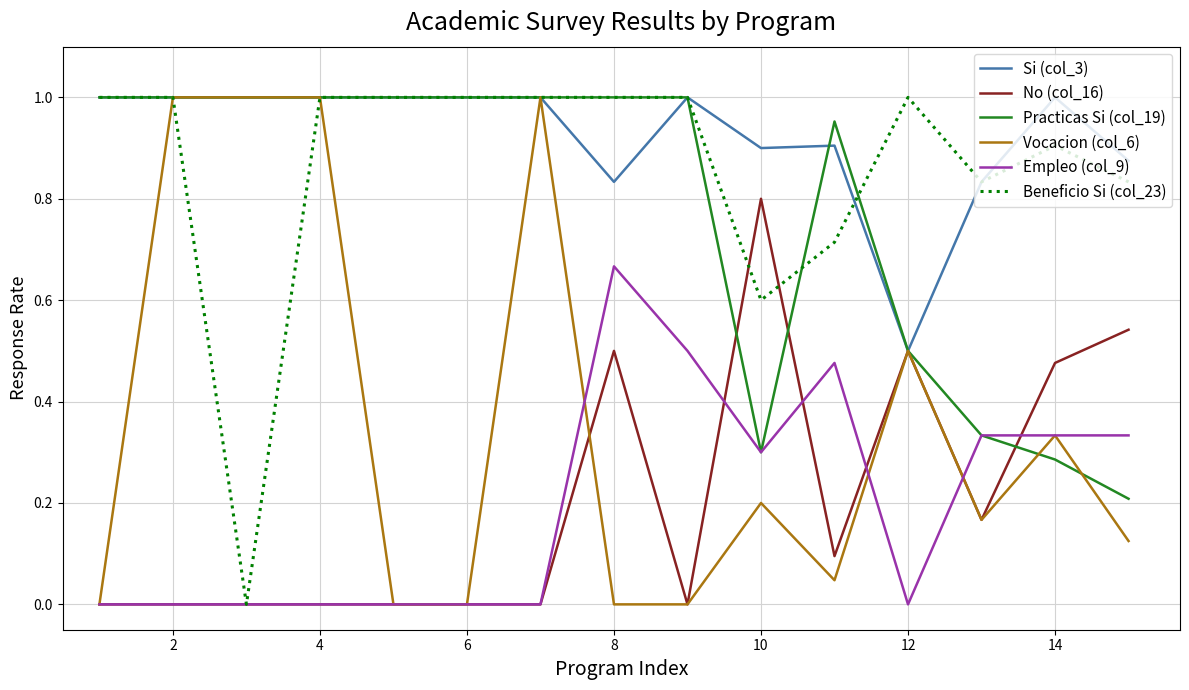

Which series has the largest total across all categories?

Si (col_3)